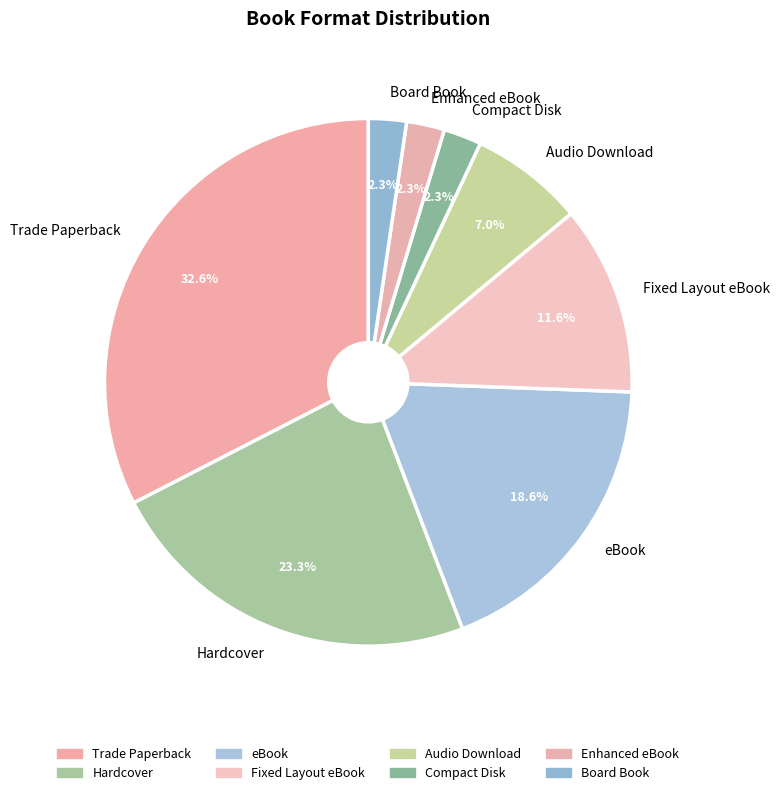

To the nearest percent, what portion does Enhanced eBook represent?

2%